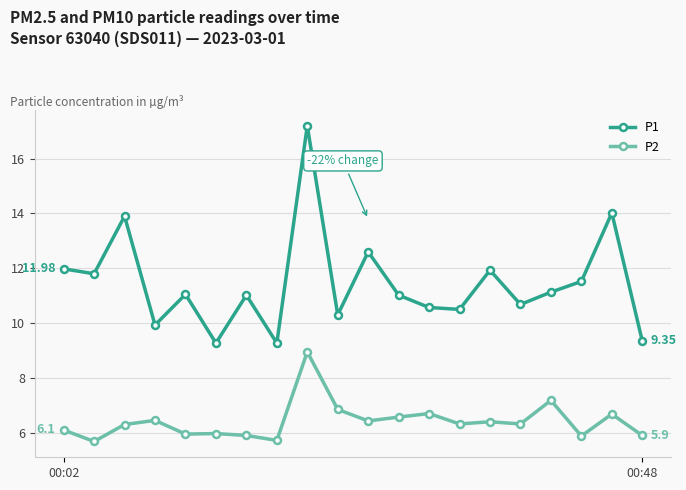

Which series has the largest range (max minus min)?

P1